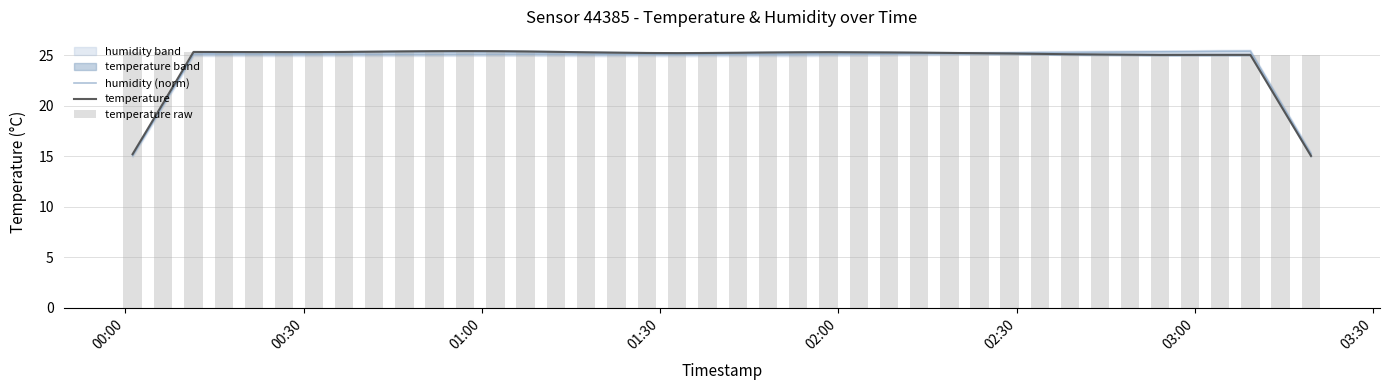

Are the bars grouped side by side (vs. stacked)?

Yes